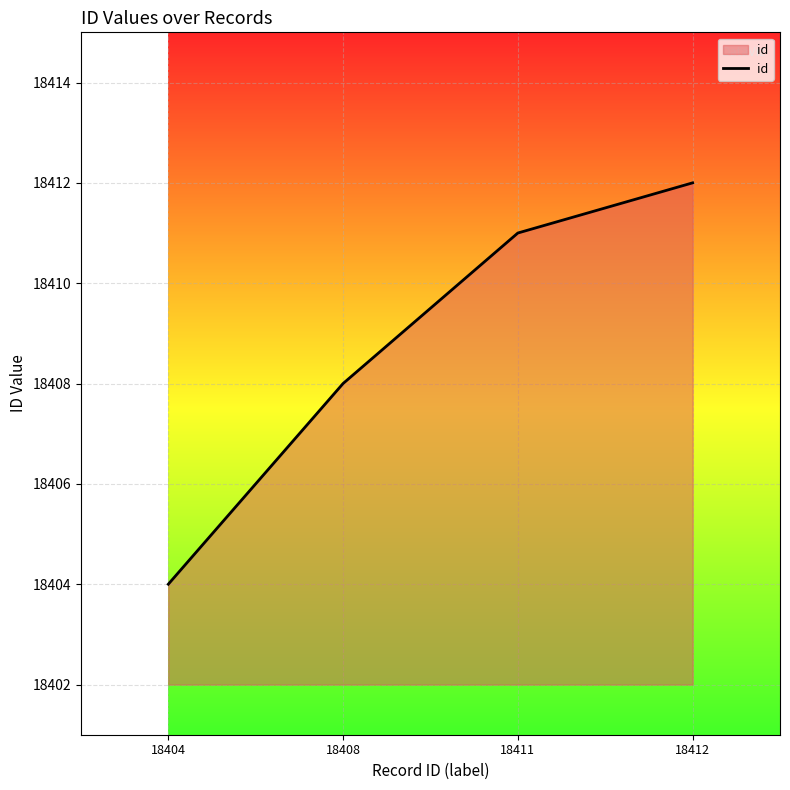

How many values are below 18411?

2